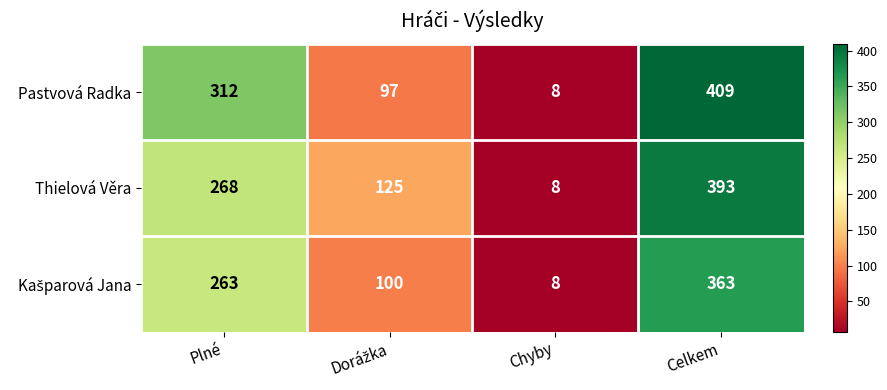

What is the smallest value displayed?

8